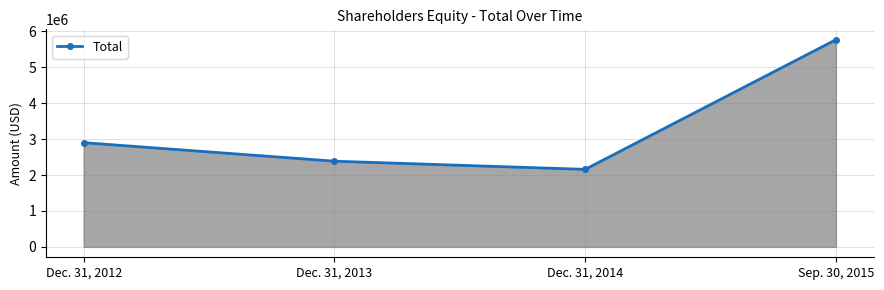

Rank the categories by value from highest to lowest.

Sep. 30, 2015, Dec. 31, 2012, Dec. 31, 2013, Dec. 31, 2014